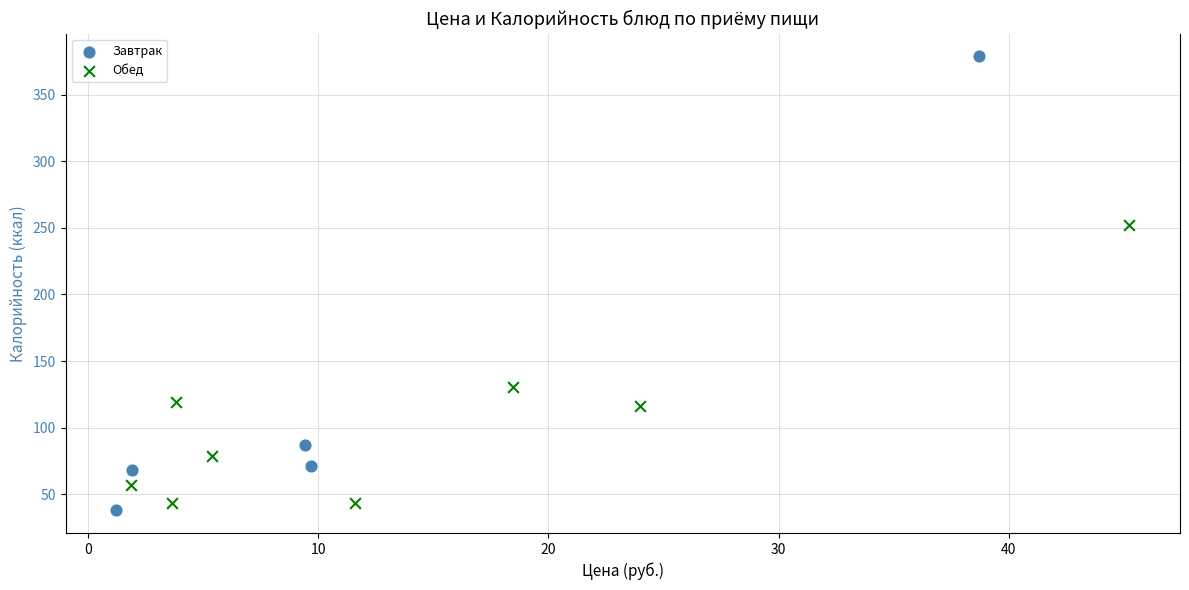

Which series contains the highest Y value?

Завтрак